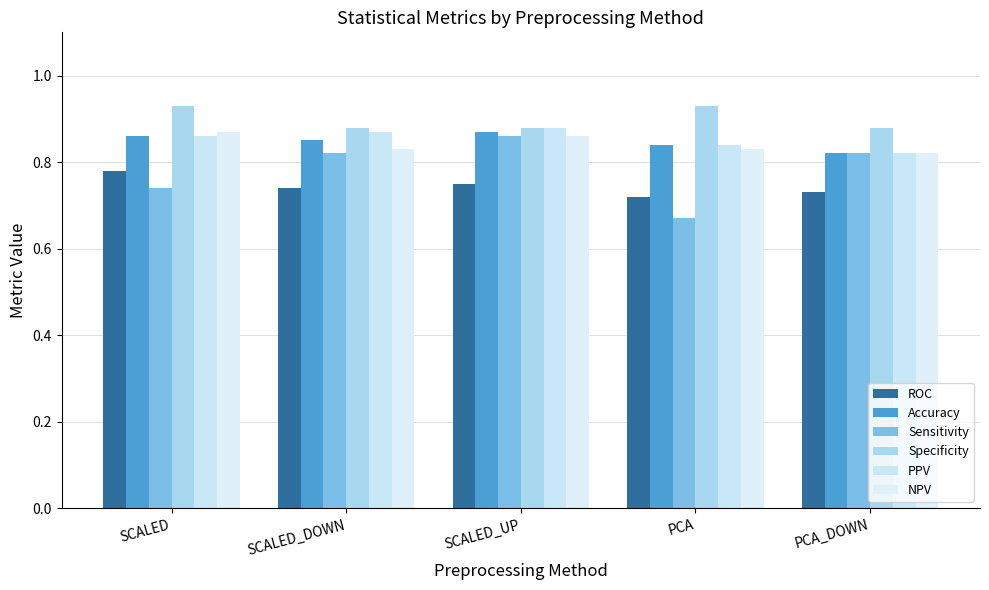

What position from the left is SCALED?

1